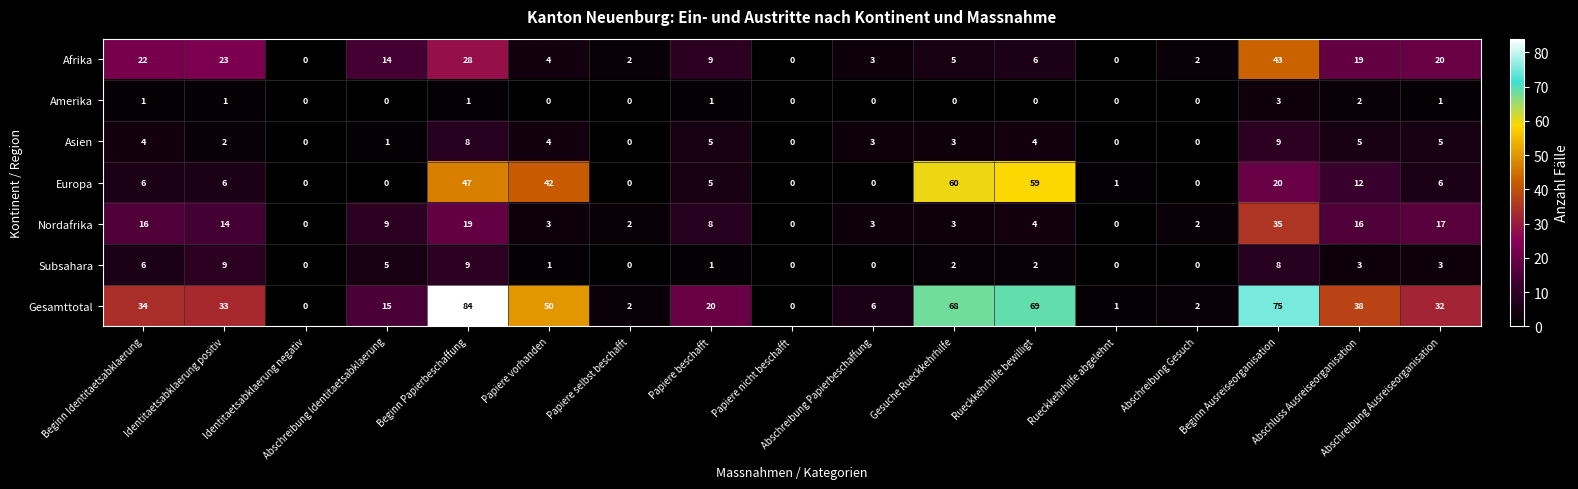

What is the maximum value for Asien?

9